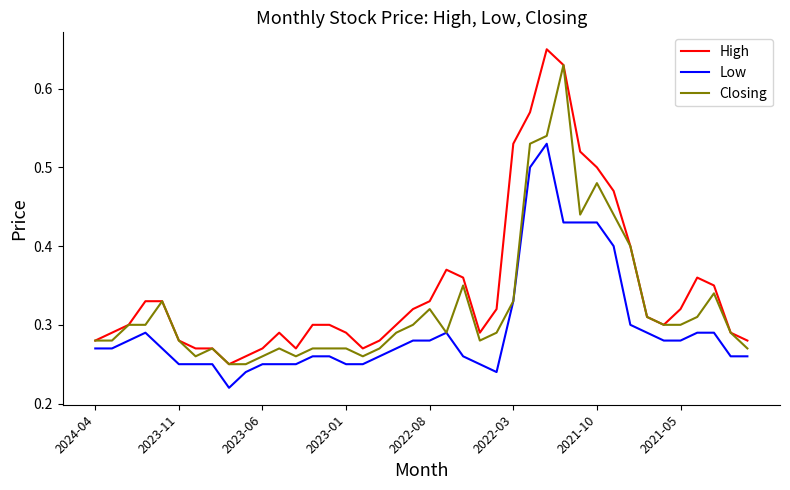

True or false: Low and High cross at least once.

False